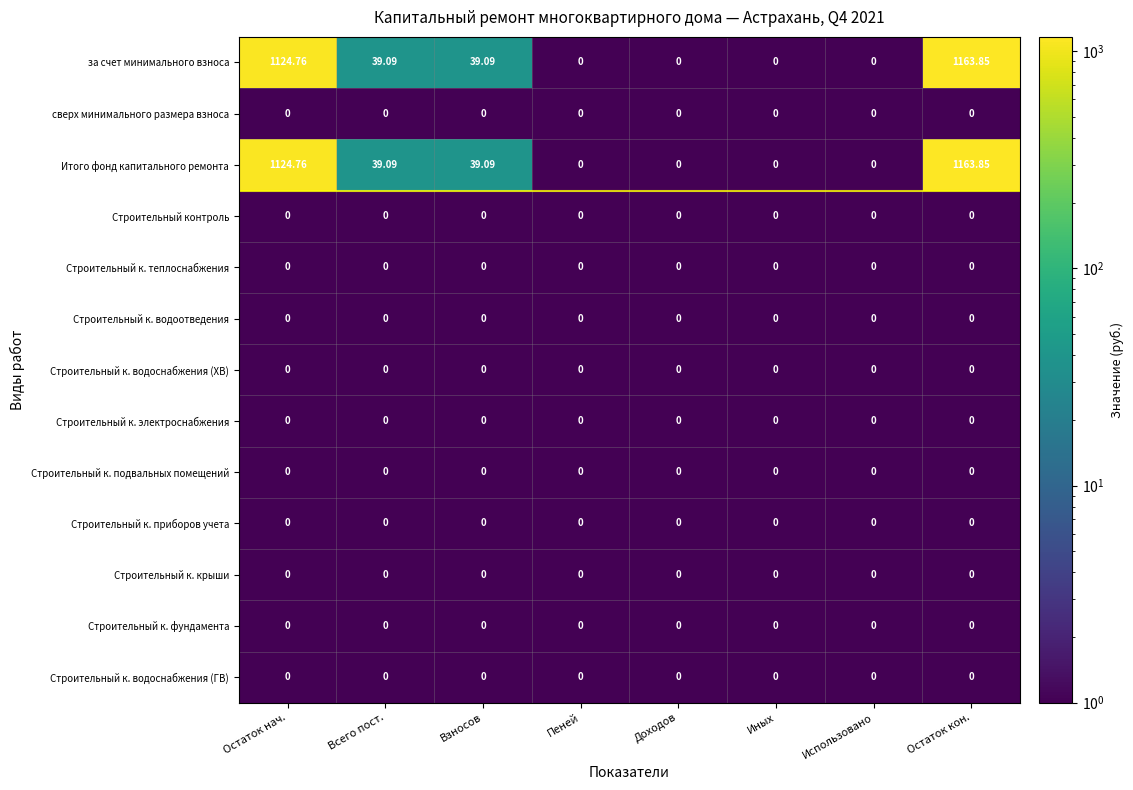

At which category is the sum across all series the highest?

Остаток кон.